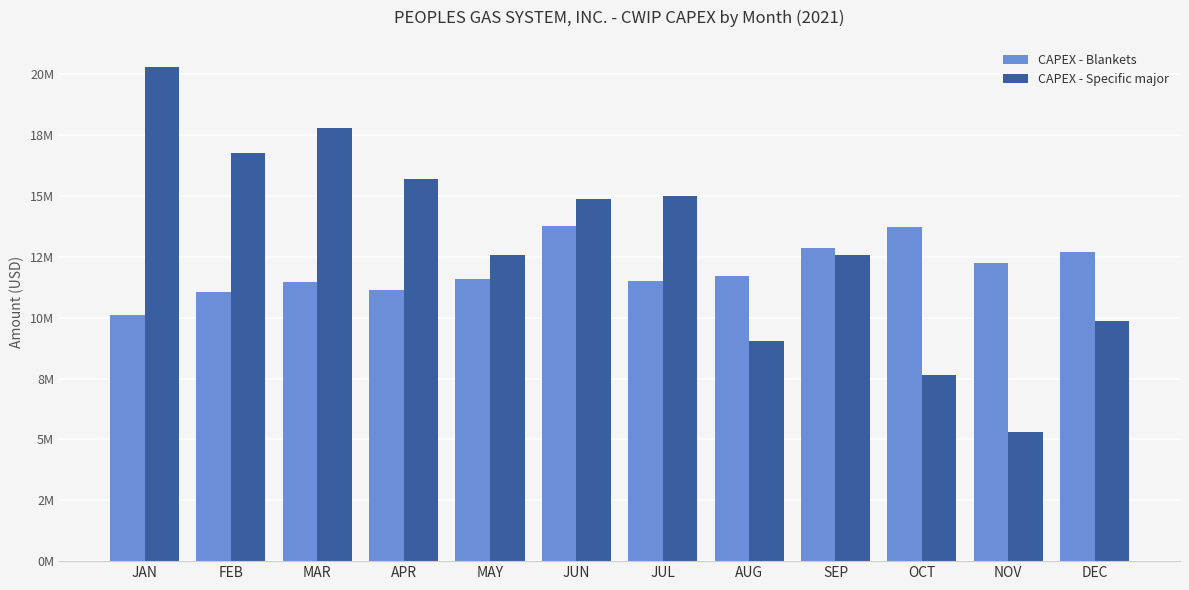

Does the chart contain stacked bars?

No